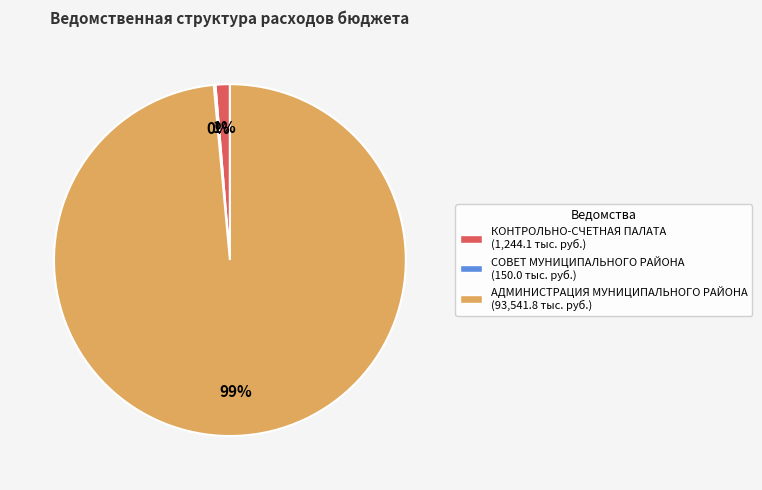

What percentage is the АДМИНИСТРАЦИЯ МУНИЦИПАЛЬНОГО РАЙОНА (93,541.8 тыс. руб.) slice, to the nearest percent?

99%